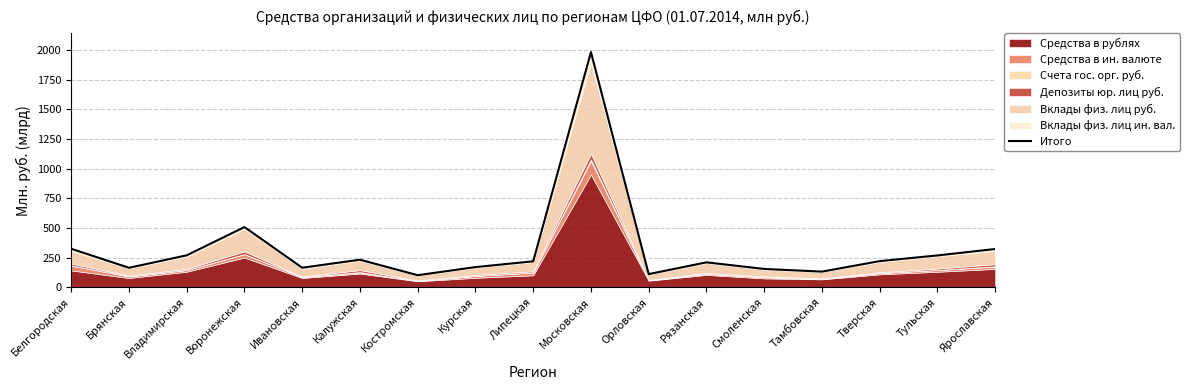

What is the greatest value displayed?

1982.0